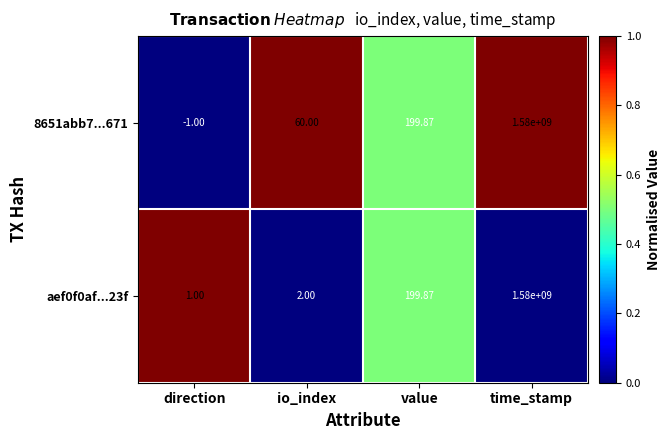

Where does the aef0f0af...23f series first go above 199?

value